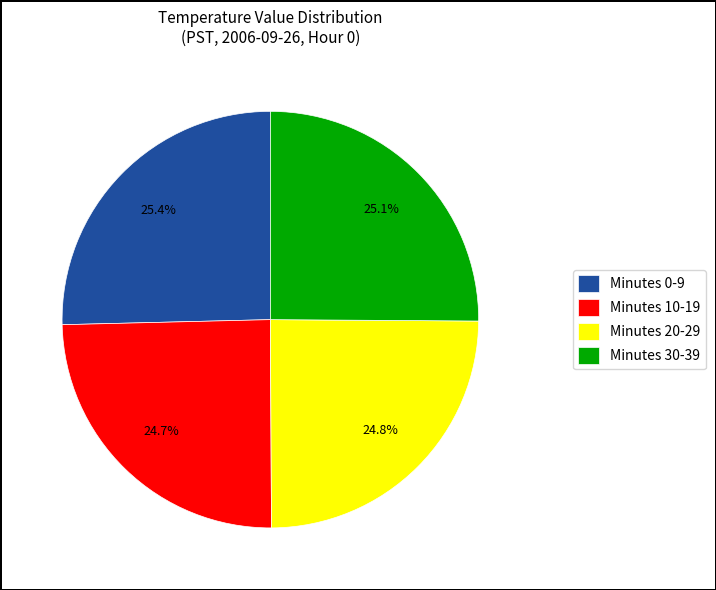

Do Minutes 20-29 and Minutes 10-19 together represent more than half of the pie?

No